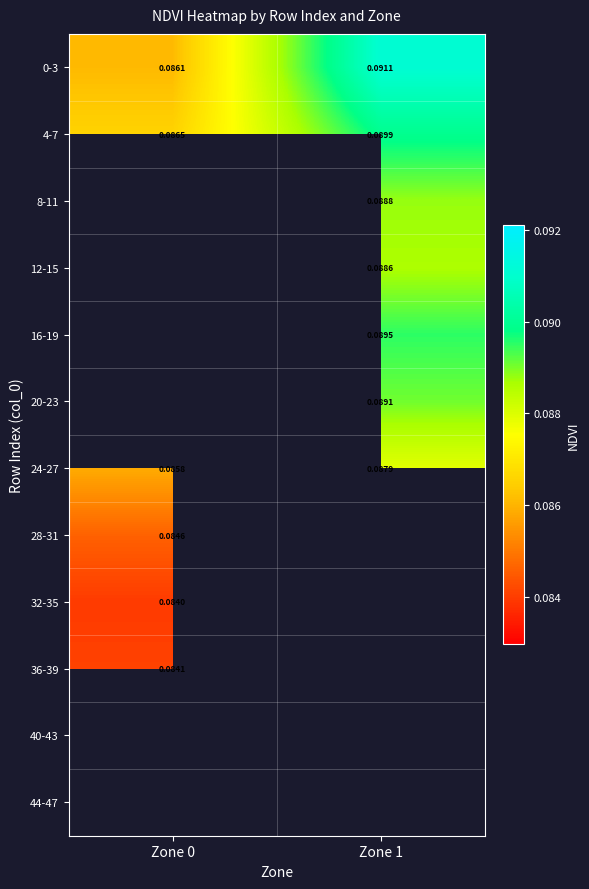

How many values in 32-35 are above zero?

1